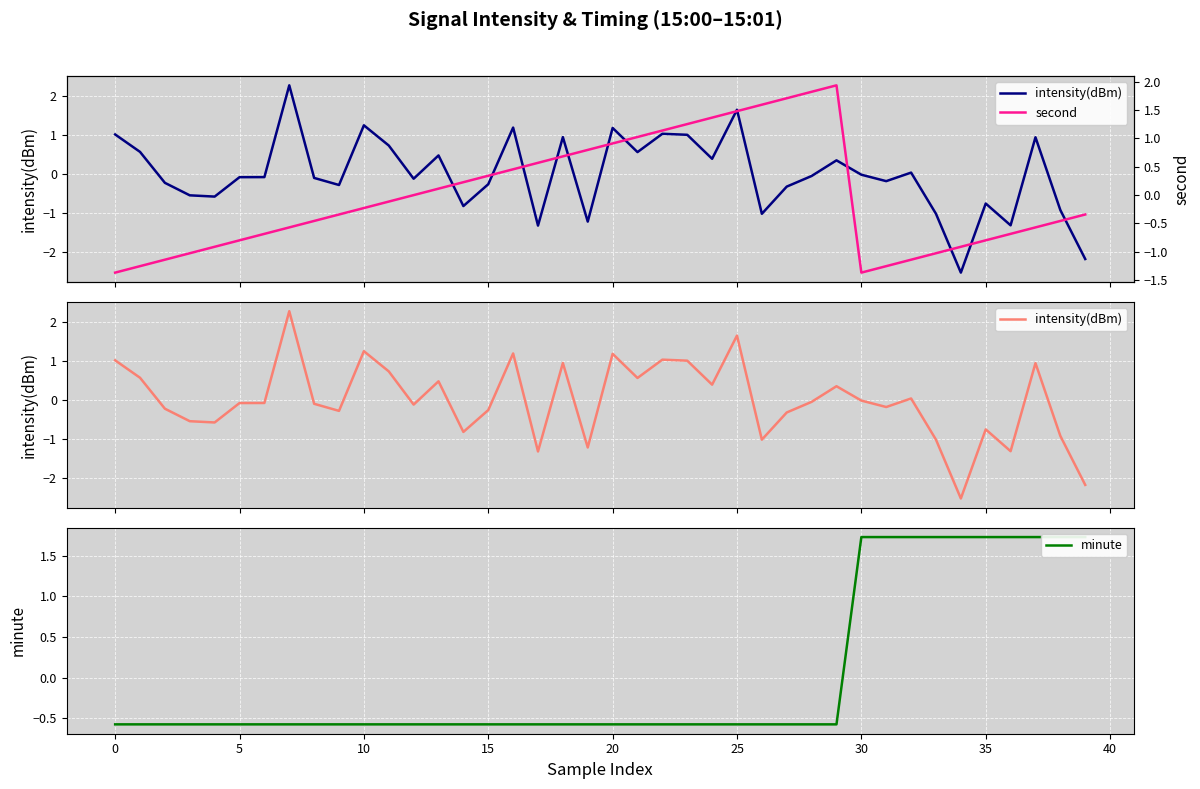

True or false: second has a value of -0.8 at 30.

False